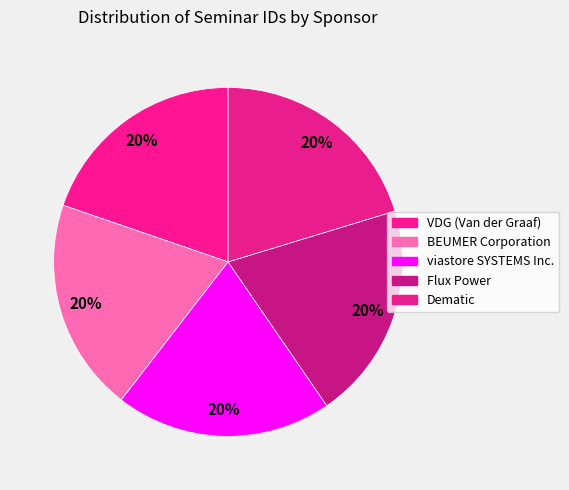

Count the number of slices in the pie.

5